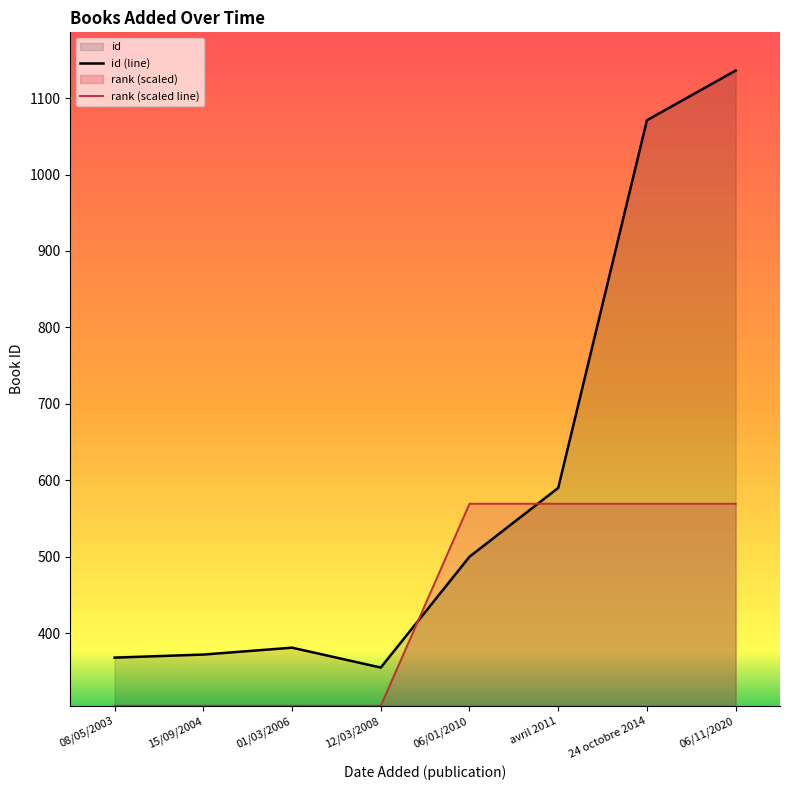

Count the number of categories in the chart.

8